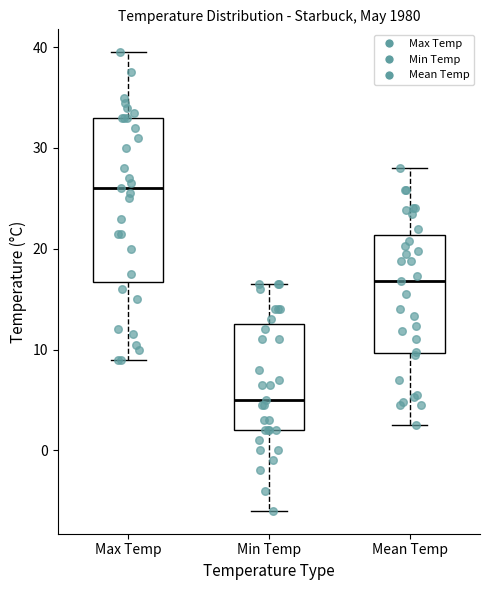

Comparing the boxes themselves (not the whiskers), which one is the tallest?

Max Temp